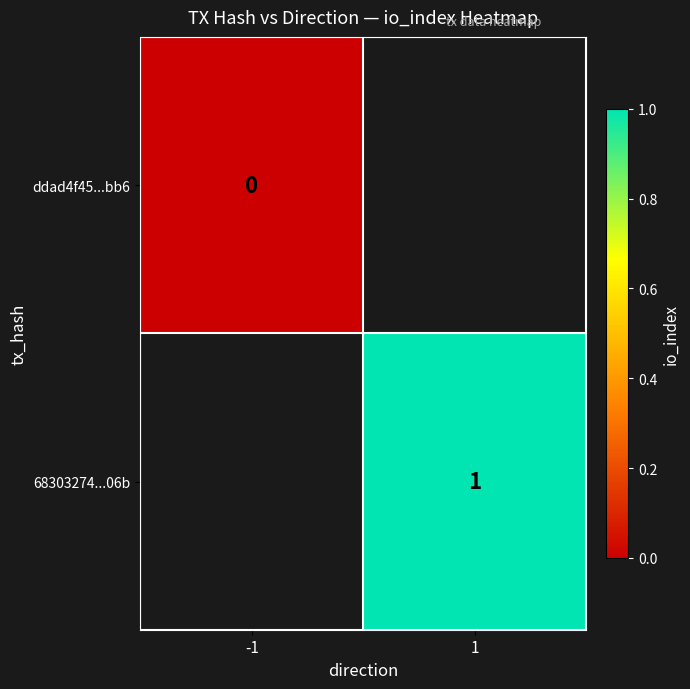

The value of 68303274...06b at 1 is 0. True or false?

False